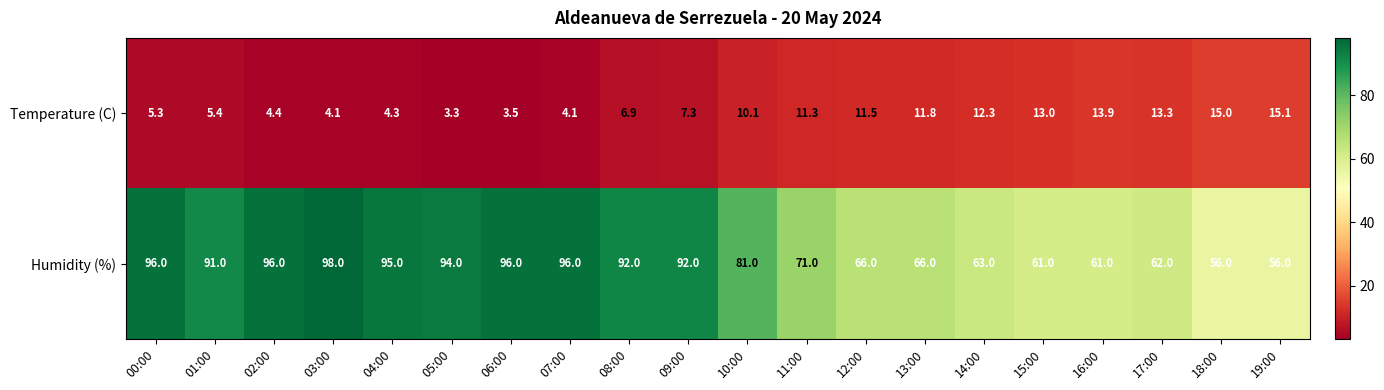

How many data points in Humidity (%) are less than 91?

10